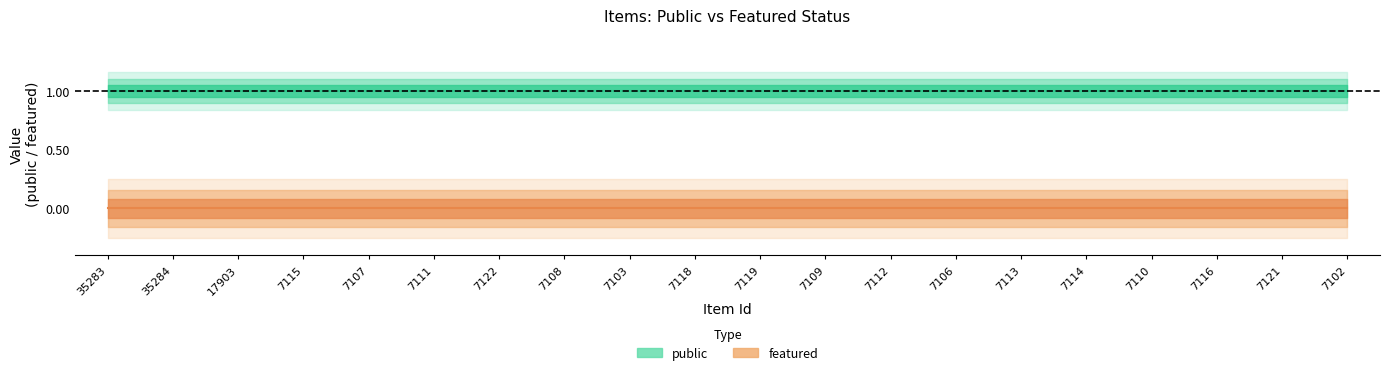

What is the total value across all series at 7111?

1